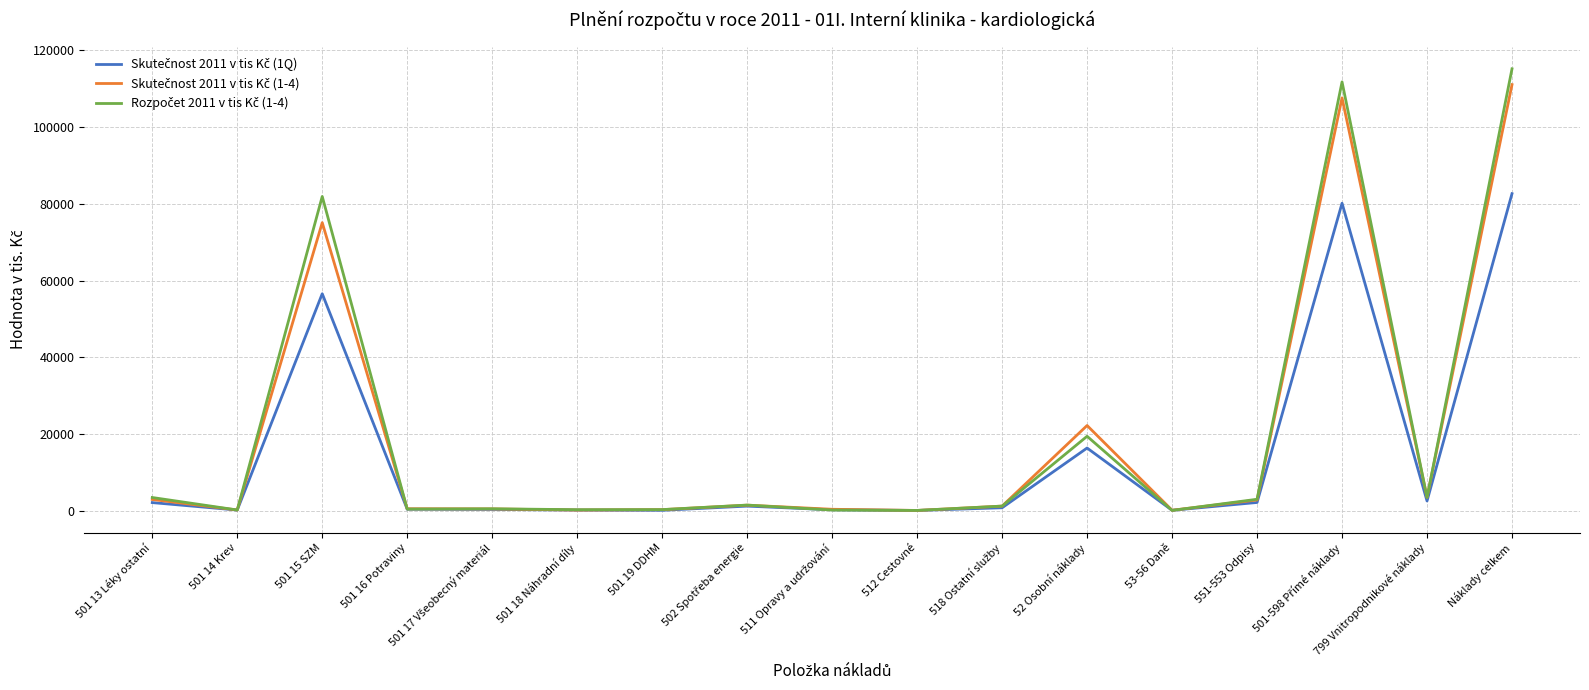

How many lines are shown in the chart?

3